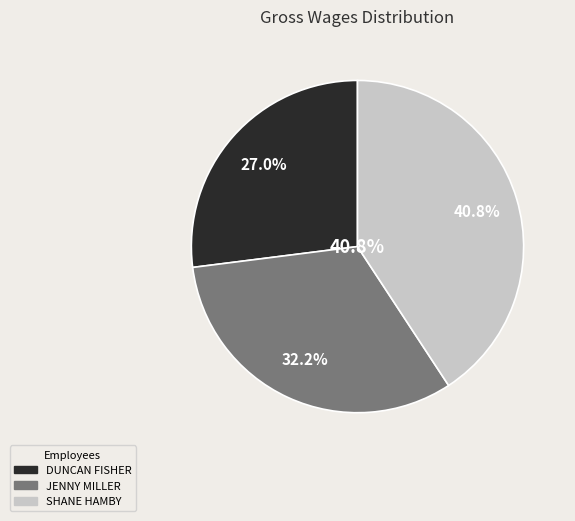

The 555969999 slice represents 41% of the pie. True or false?

True